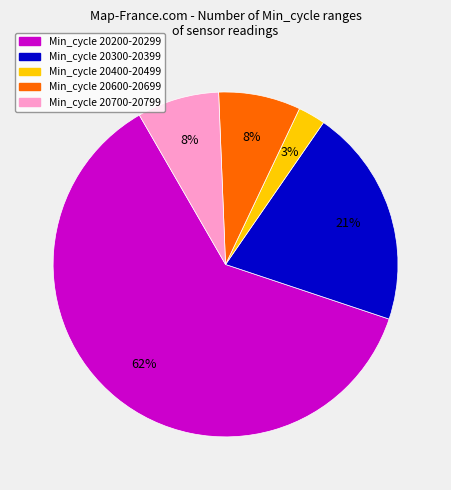

How many segments does this pie chart have?

5